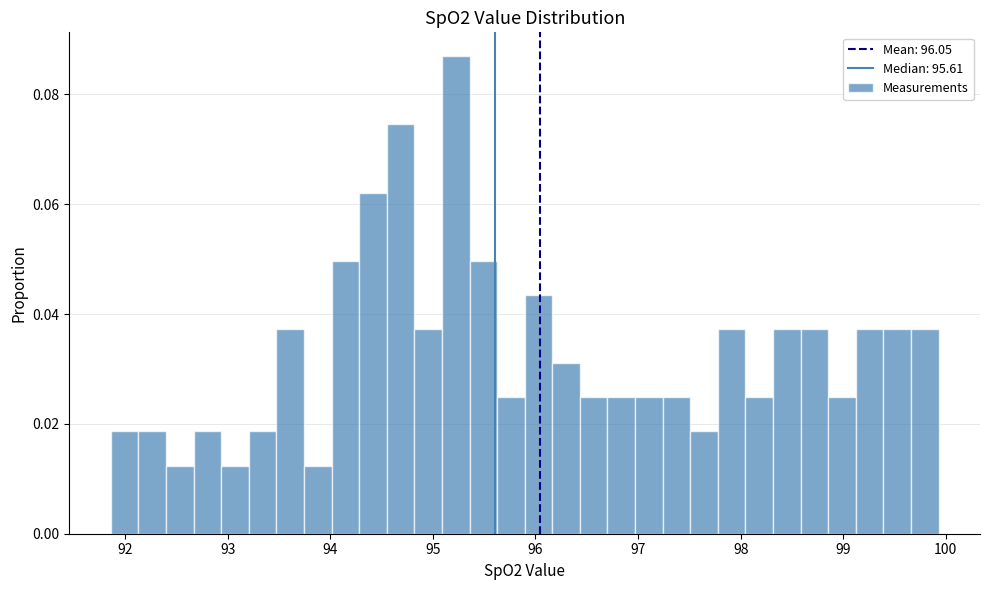

Around what value on the x-axis is the tallest bar? Give the approximate position of its centre, as read against the axis.

95.2